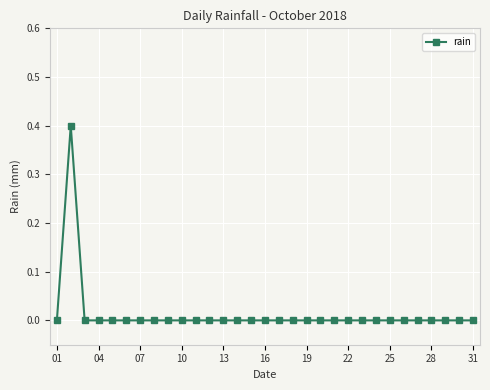

True or false: the data has more than 0 interior local peaks.

True